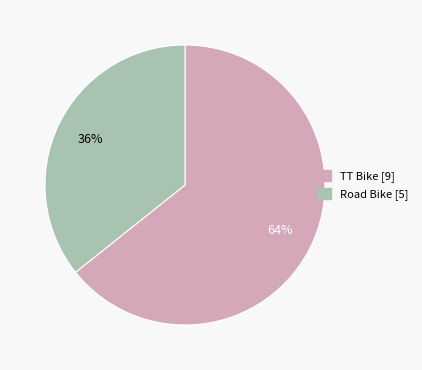

What is the largest slice in the pie chart?

TT Bike